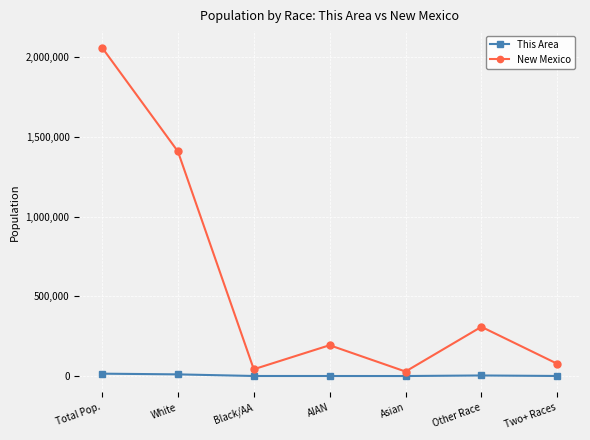

At which label is New Mexico closest to 1043693?

White